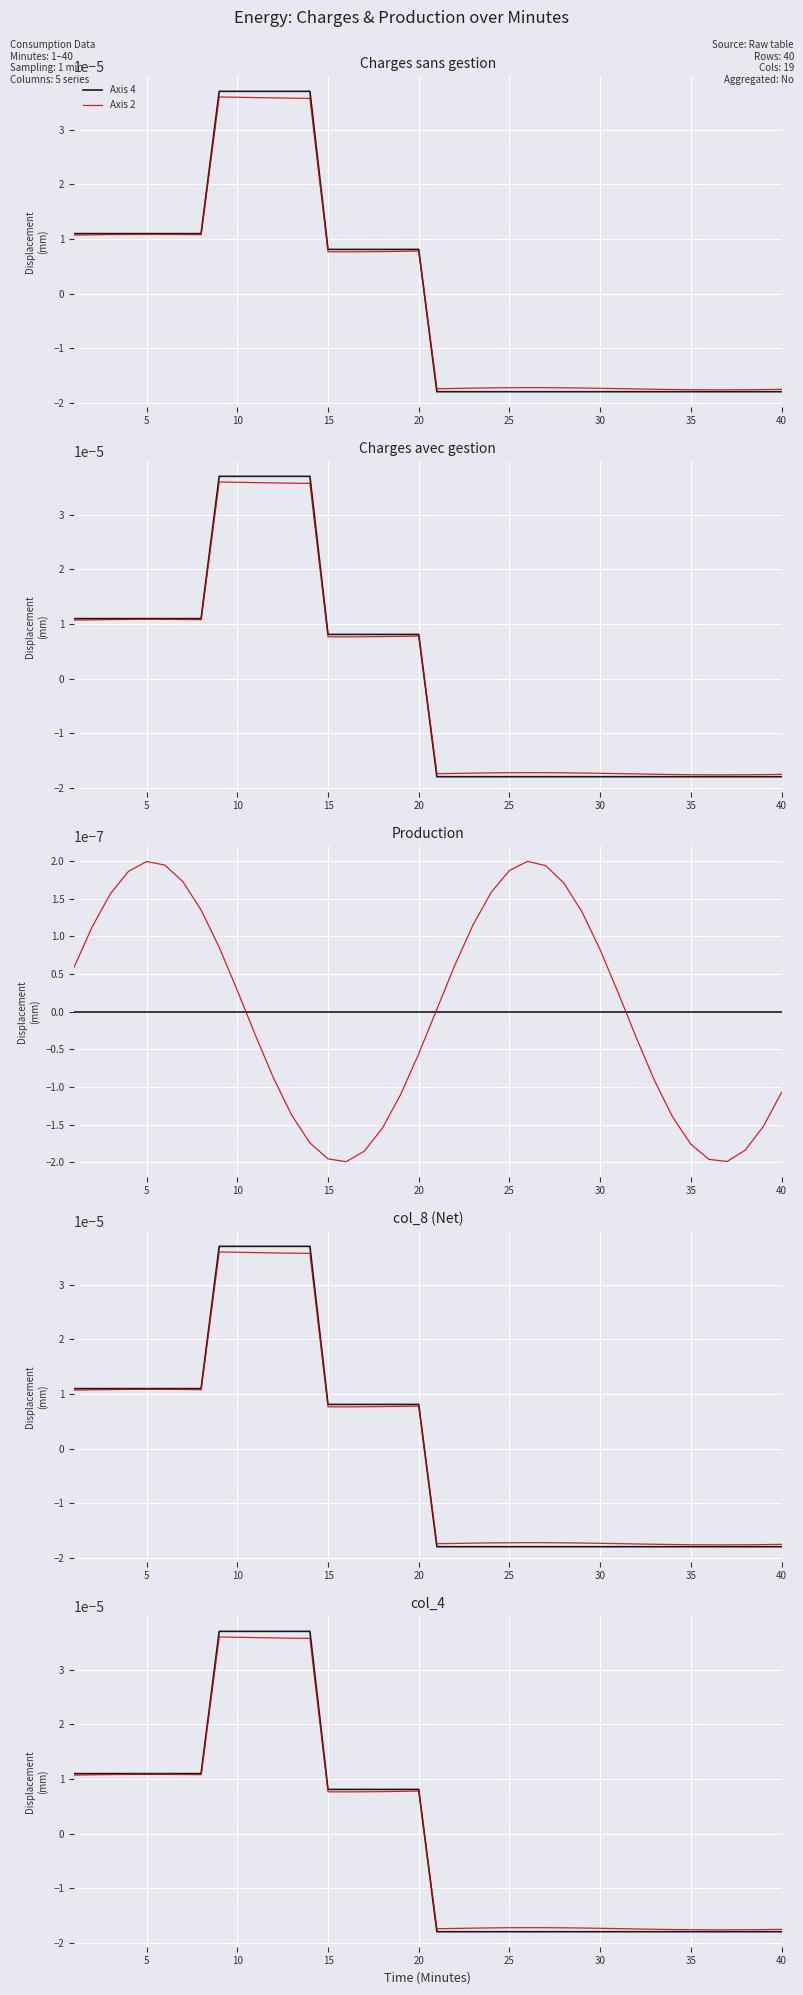

What are all the series names shown in the legend?

Axis 4, Axis 2